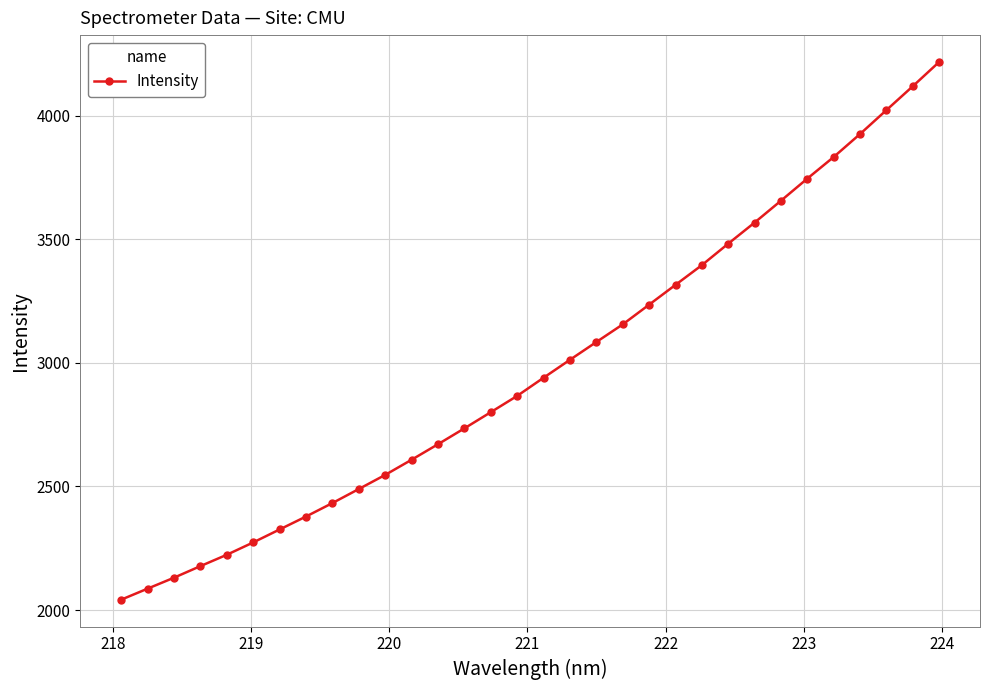

What is the value of the 1st point from the left?

2042.0